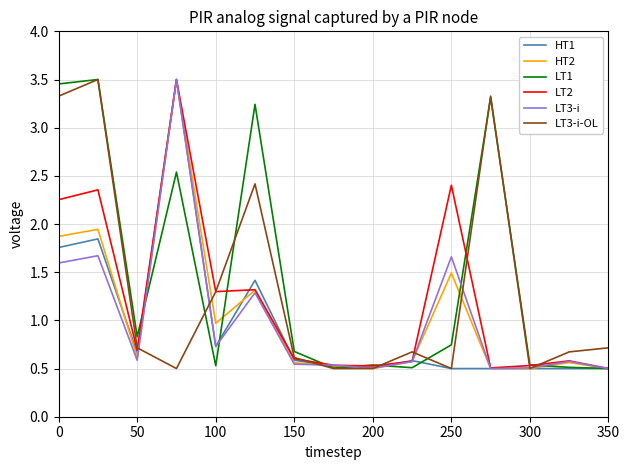

What is the minimum value for LT3-i?

0.5